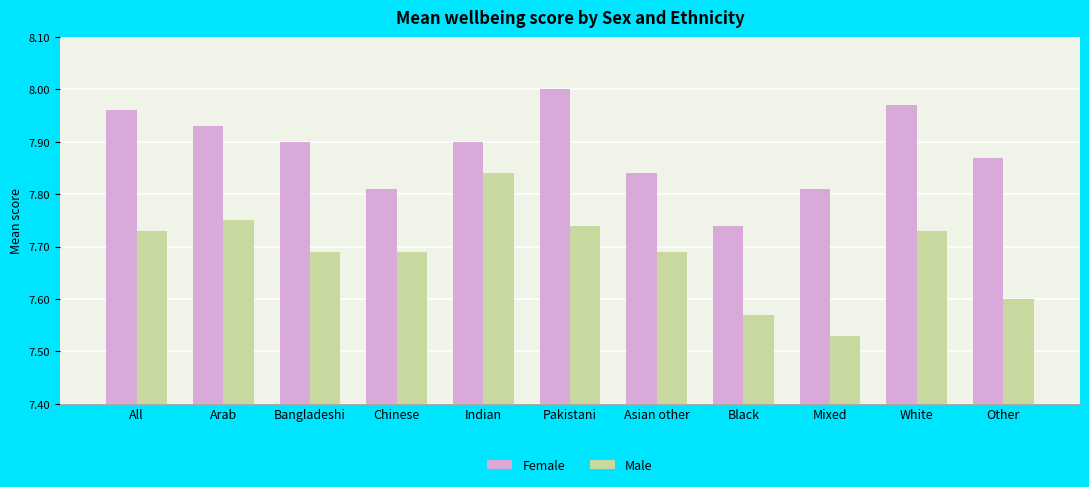

At which category does the chart reach its peak across all series?

Pakistani